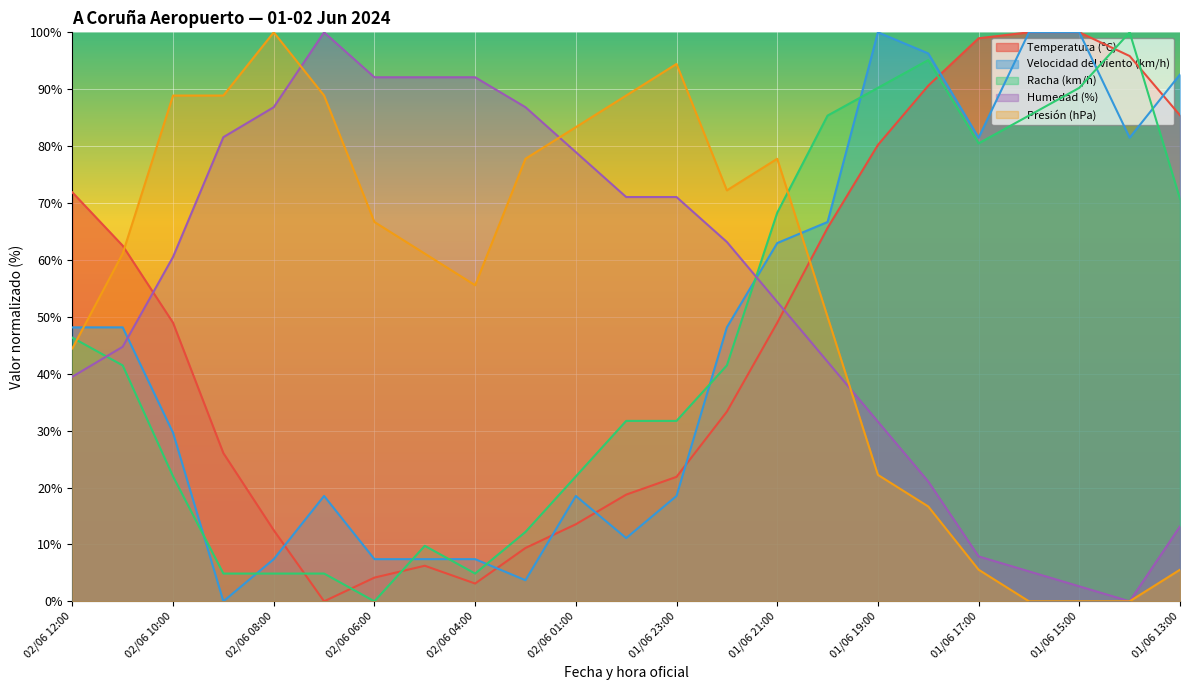

What position from the left is 01/06 20:00?

16